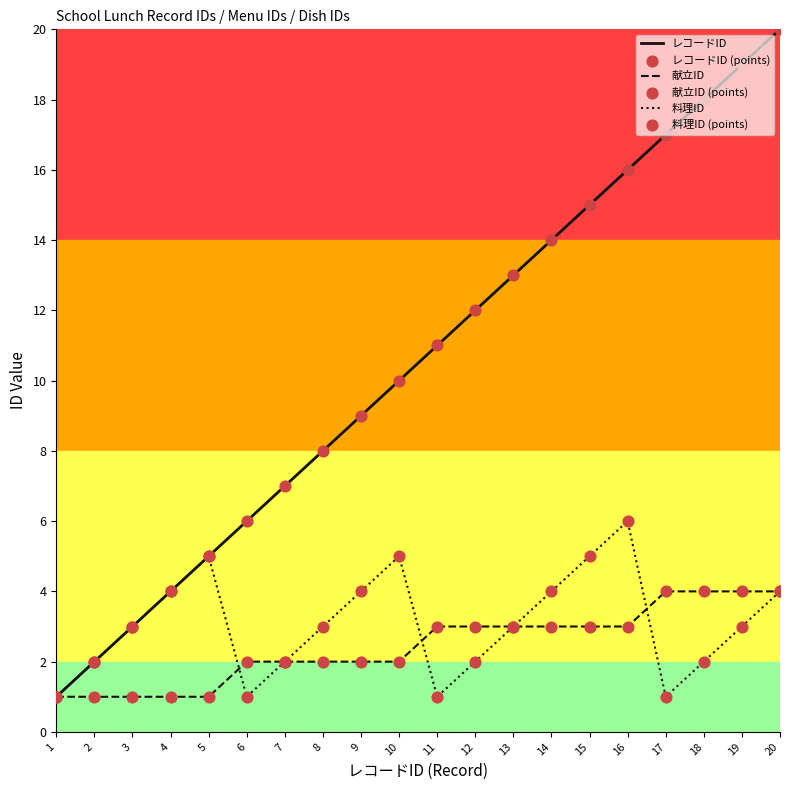

Is the value of レコードID at 11 greater than the value of 料理ID at 10?

Yes